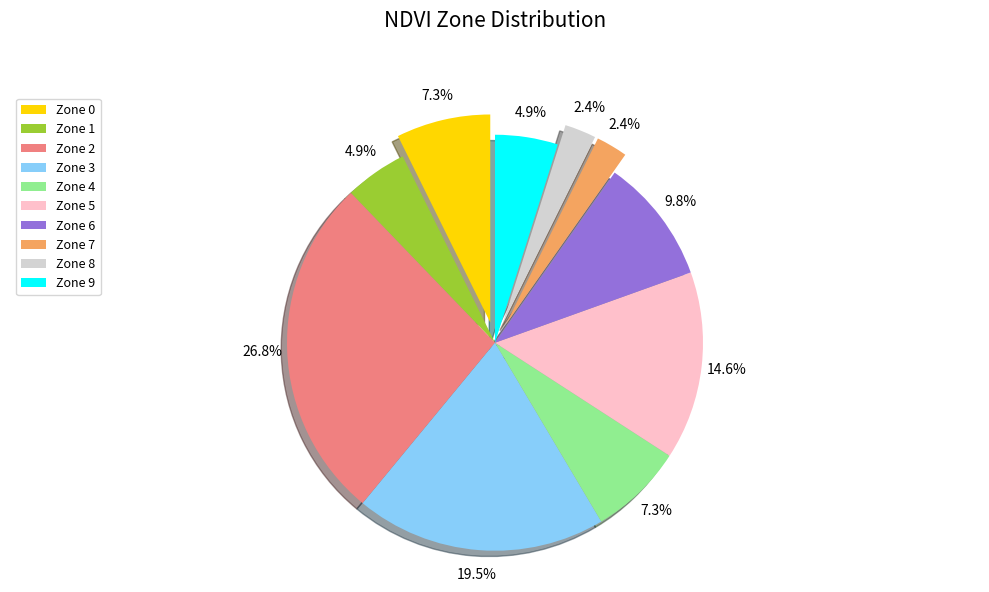

To the nearest percent, what portion does Zone 1 represent?

5%